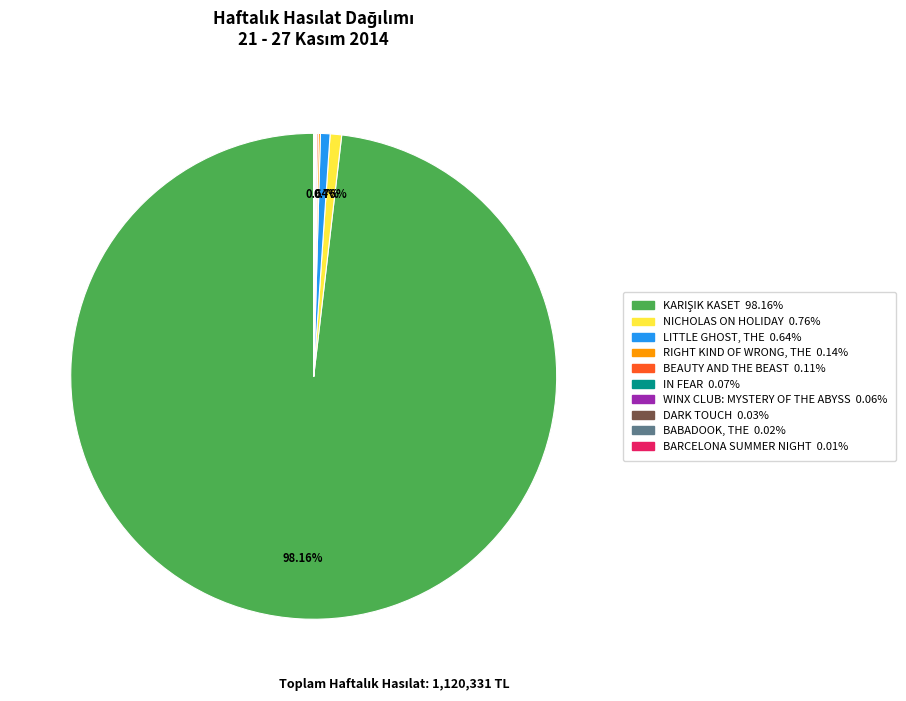

What is the largest slice in the pie chart?

KARIŞIK KASET